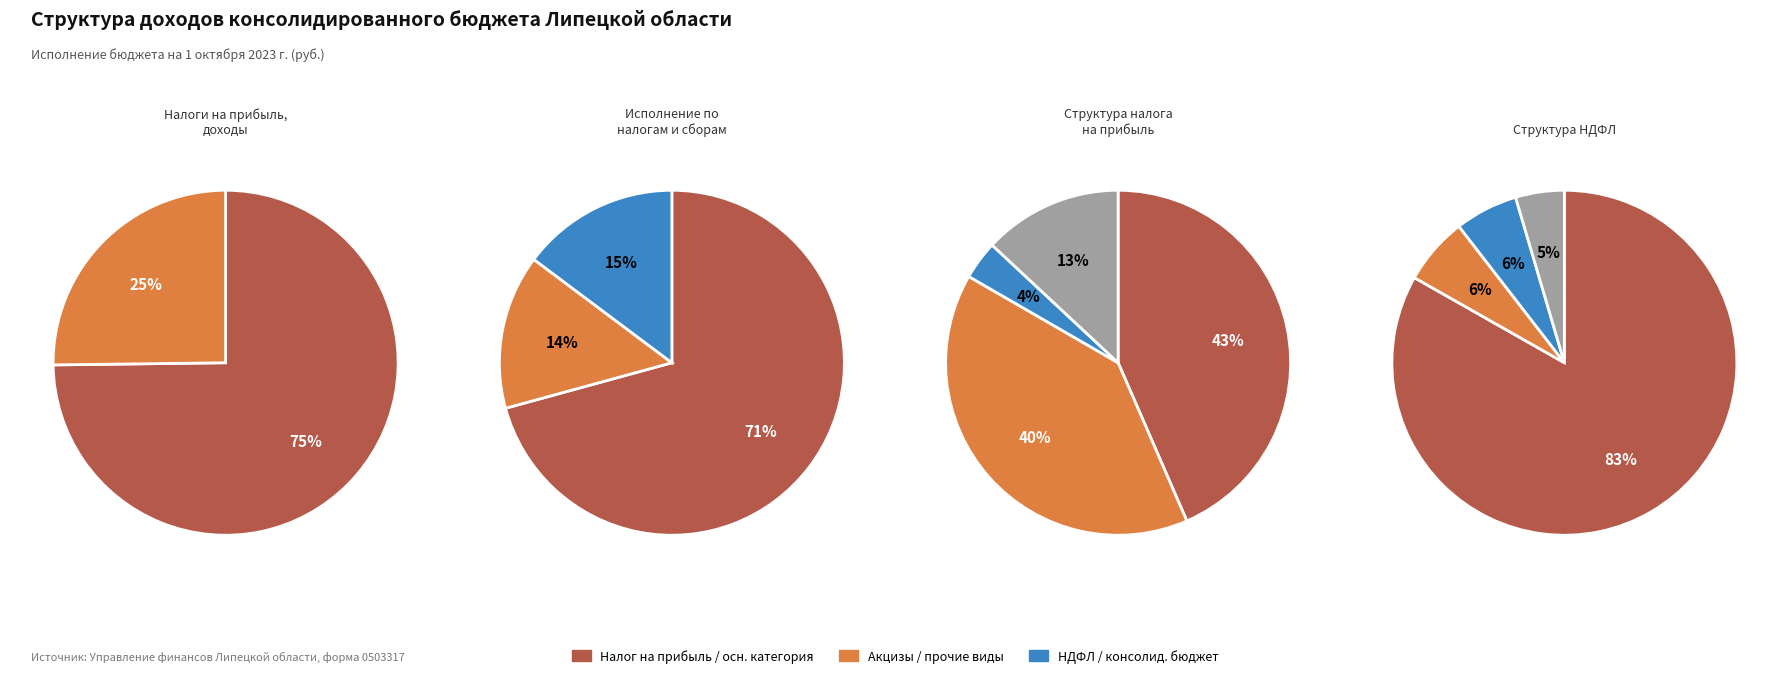

What is the change in value from Налоги на прибыль, доходы to Налог на доходы физических лиц?

-36227663713.6